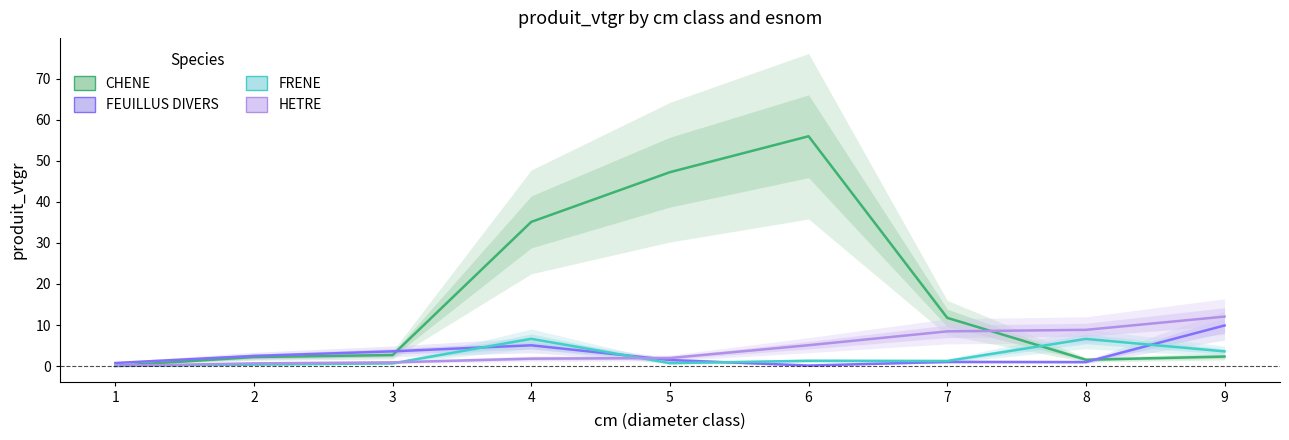

What are all the series names shown in the legend?

CHENE, FEUILLUS DIVERS, FRENE, HETRE